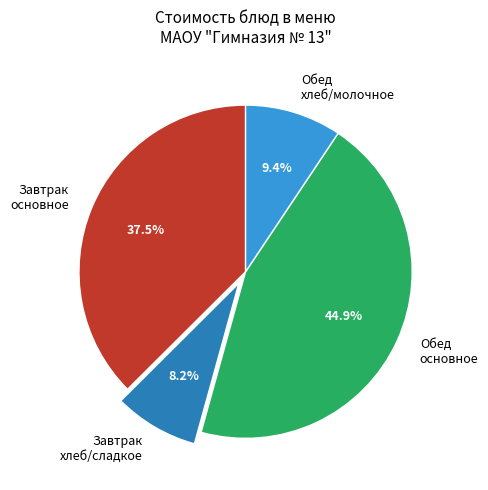

What is the ratio of the value at Обед основное to the value at Обед хлеб/молочное?

4.8